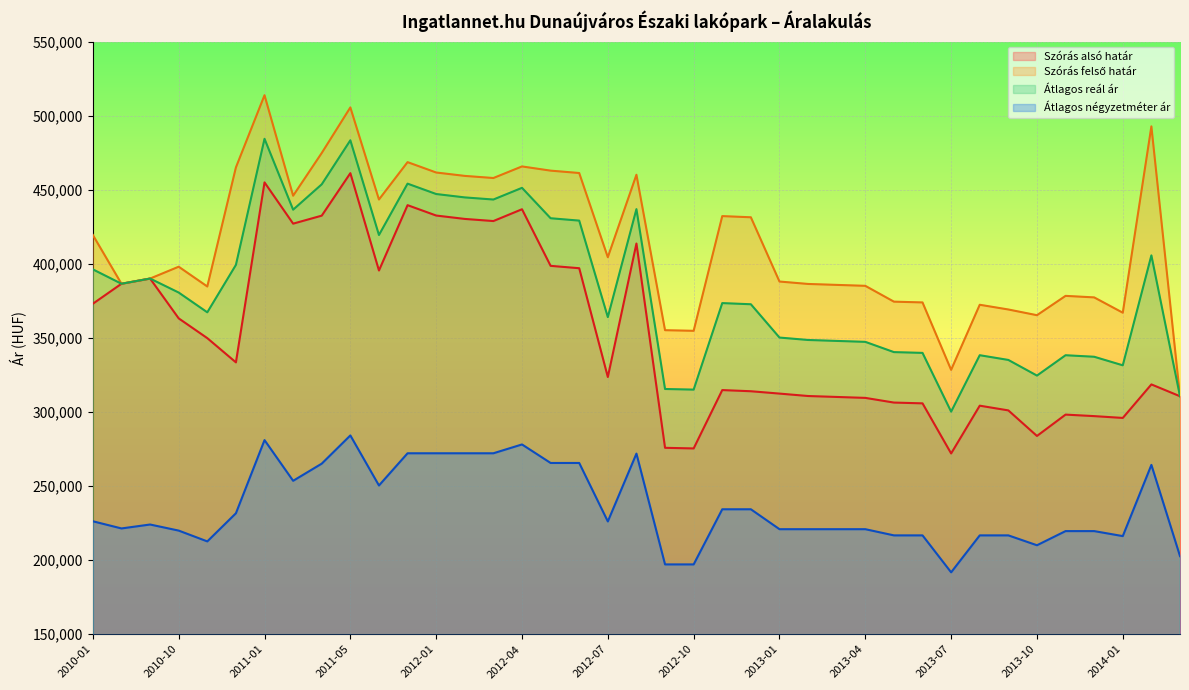

List the series in order of their overall mean, highest first.

Szórás felső határ, Átlagos reál ár, Szórás alsó határ, Átlagos négyzetméter ár